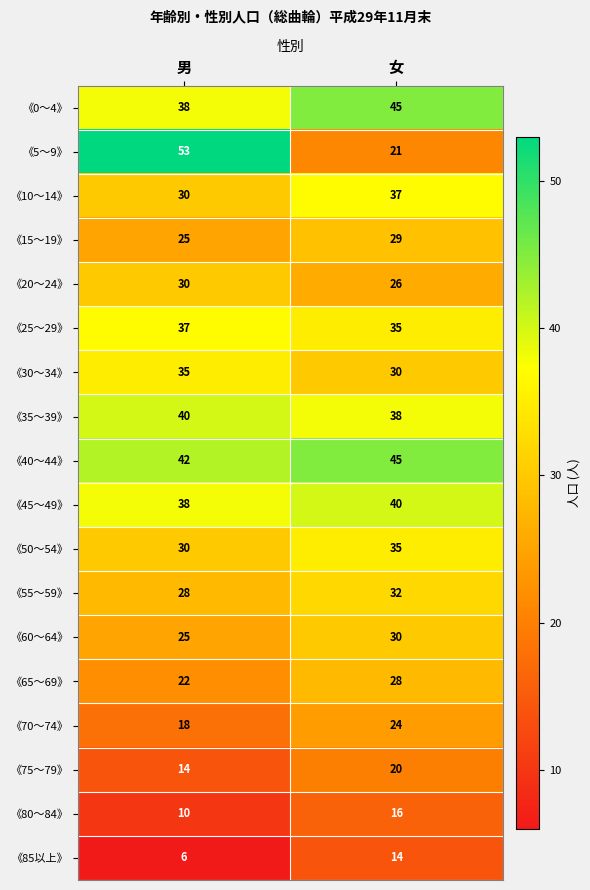

List the labels in order of 《50～54》 value, largest first.

女, 男